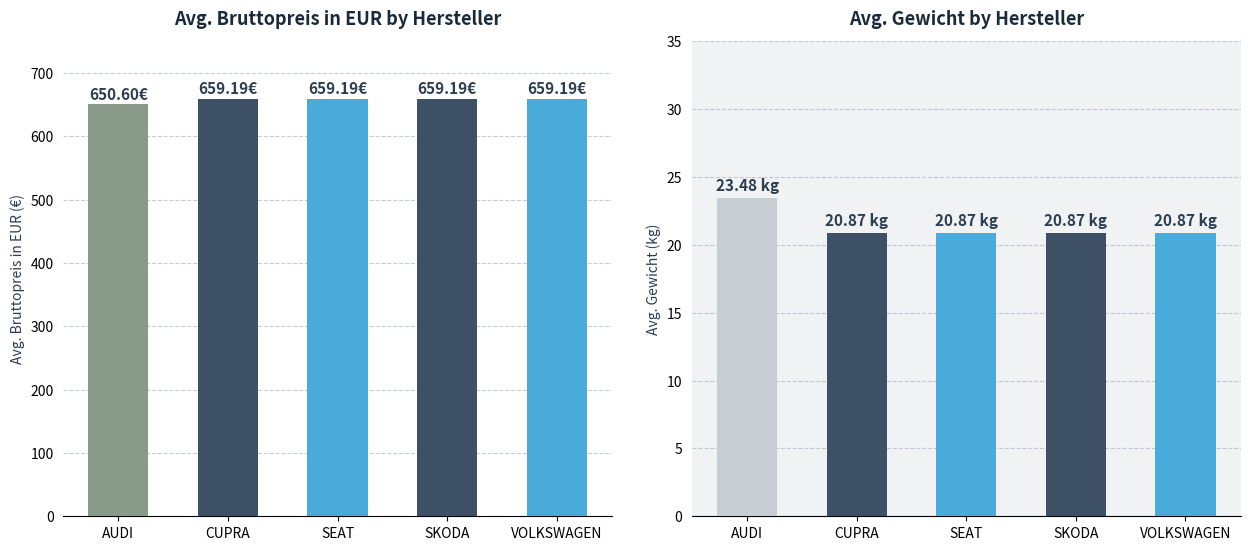

What is the value of the Gewicht bar at the 4th from the left?

20.9